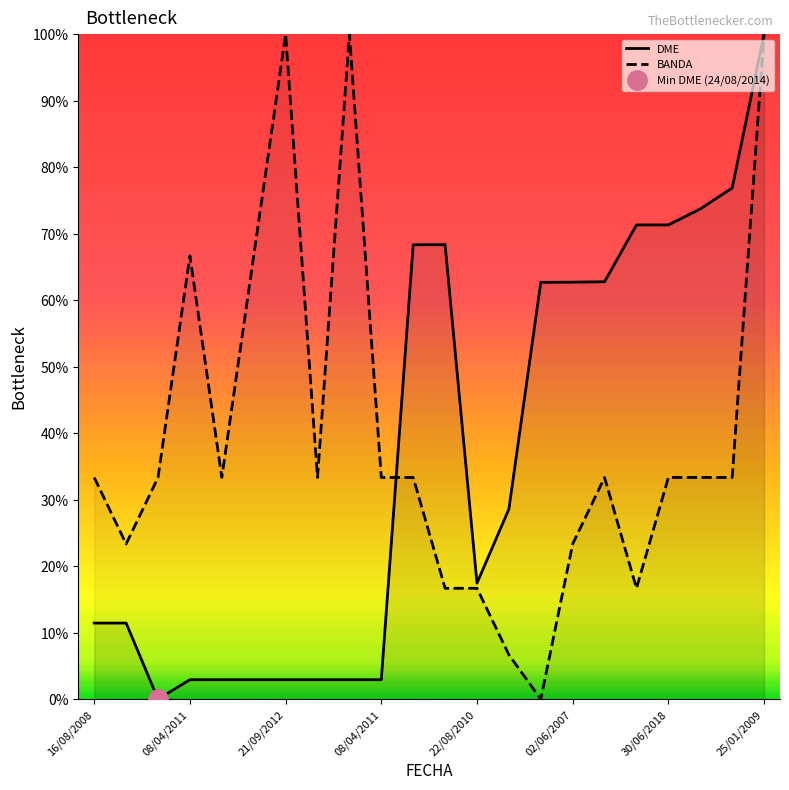

Rank the series by their maximum value, from highest to lowest.

DME, BANDA